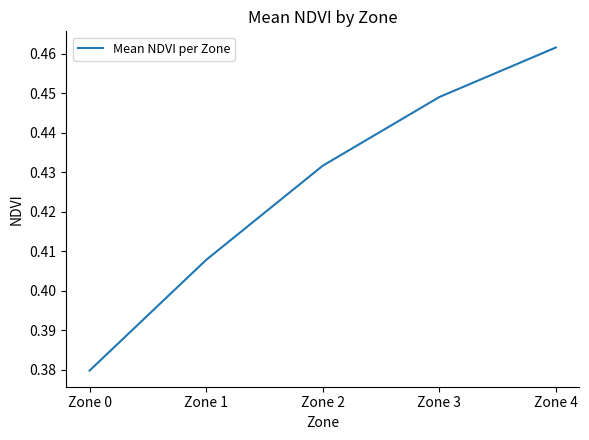

At which category does the chart reach its peak across all series?

Zone 4